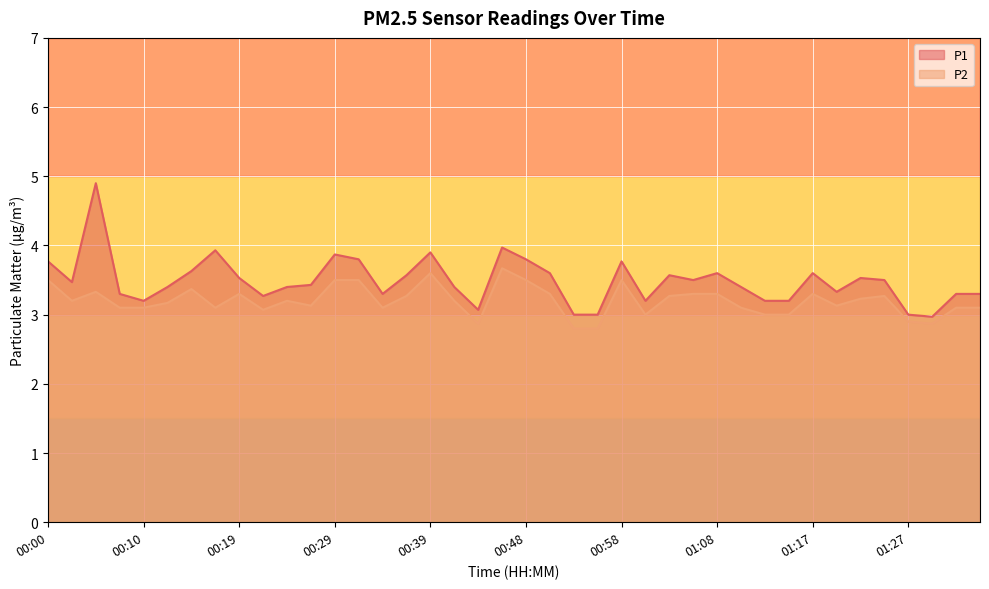

At which label is P2 closest to 3?

01:00